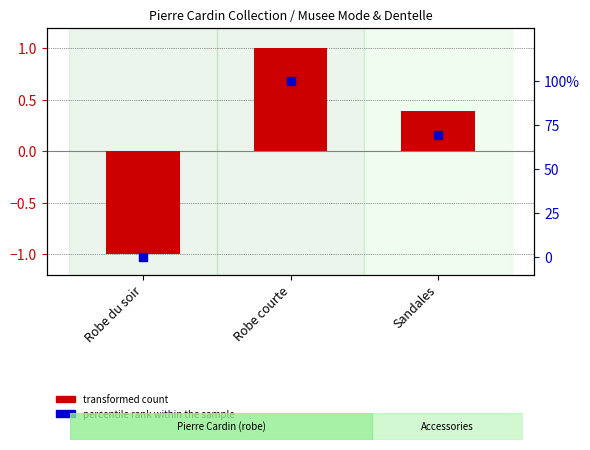

What are all the series names shown in the legend?

transformed count, percentile rank within the sample